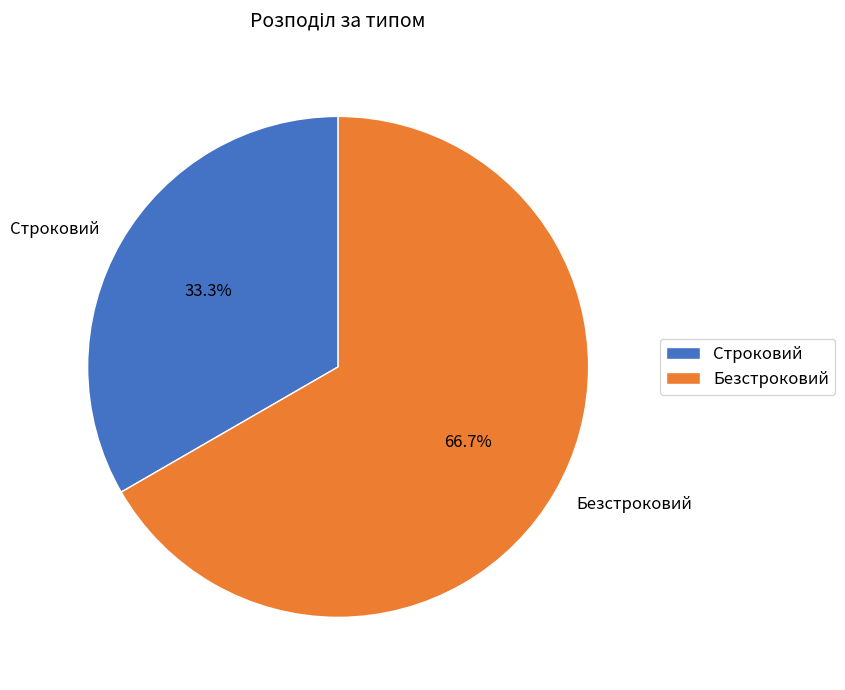

Rank the categories by value from lowest to highest.

Строковий, Безстроковий